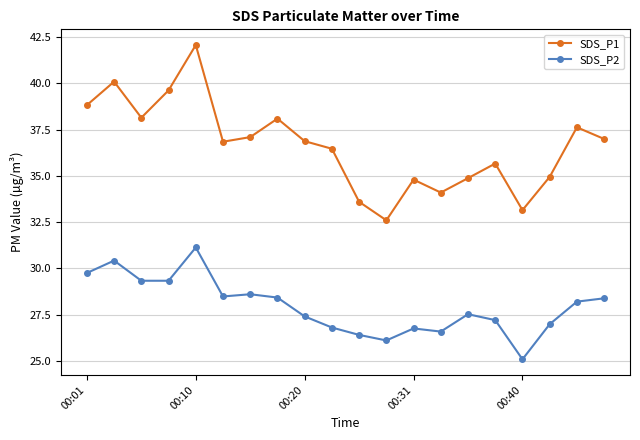

How many distinct data groups are displayed?

2